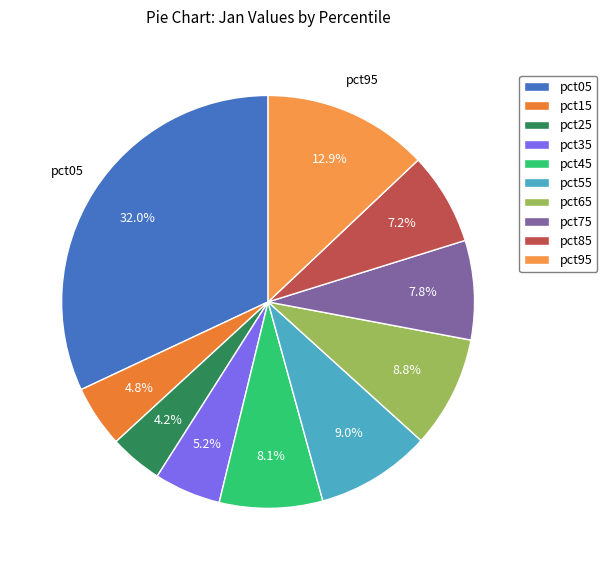

The pct05 slice represents 32% of the pie. True or false?

True